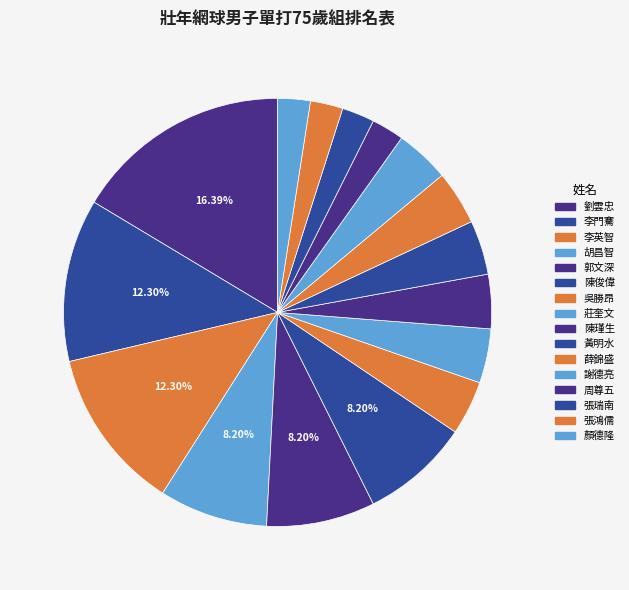

How many slices are in this pie chart?

16